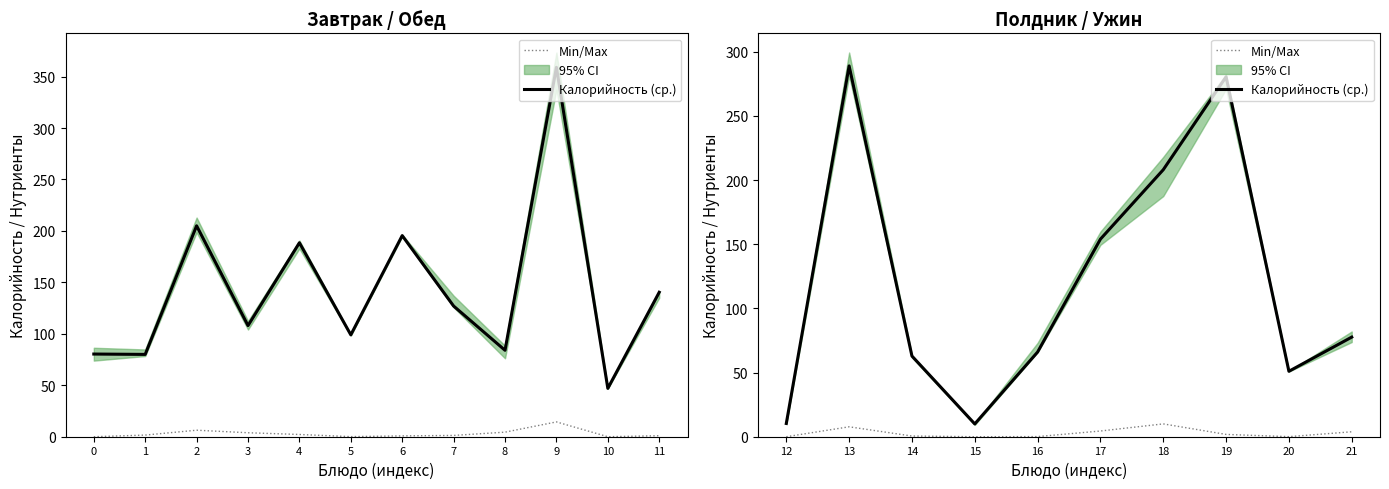

True or false: Min/Max and Калорийность (ср.) cross at least once.

False